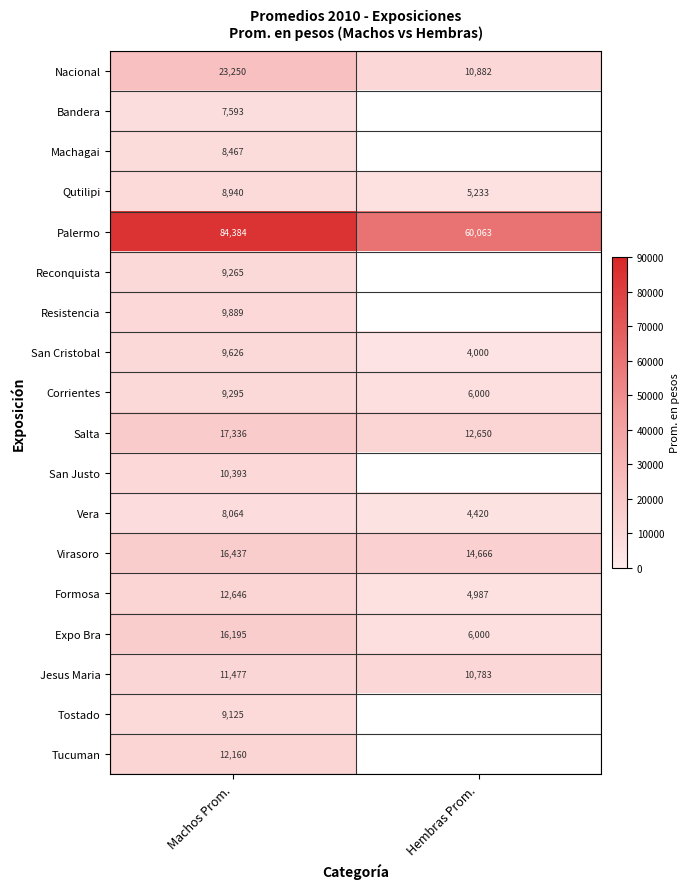

What is the total value across all series at Machos Prom.?

284542